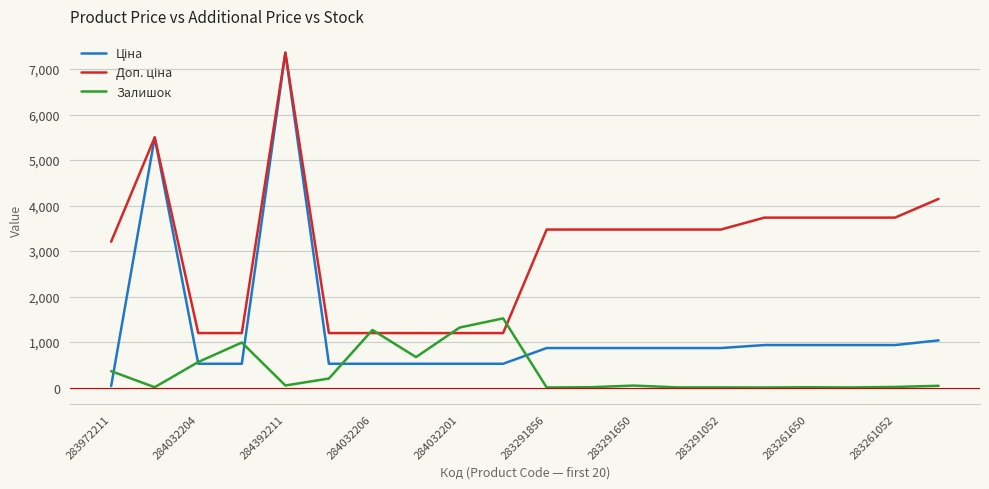

Reading right to left, list all the values displayed in this chart.

Ціна: 1036.5	933.5	933.5	933.5	933.5	868.0	868.0	868.0	868.0	868.0	522.2	522.2	522.2	522.2	522.2	7360.2	522.2	522.2	5497.3	32.0
Доп. ціна: 4145.9	3734.2	3734.2	3734.2	3734.2	3472.1	3472.1	3472.1	3472.1	3472.1	1197.0	1197.0	1197.0	1197.0	1197.0	7360.2	1197.0	1197.0	5497.3	3205.0
Залишок: 38.0	13.0	2.0	6.0	1.0	3.0	3.0	43.0	7.0	1.0	1520.0	1318.0	669.0	1265.0	198.0	45.0	989.0	561.0	7.0	360.0